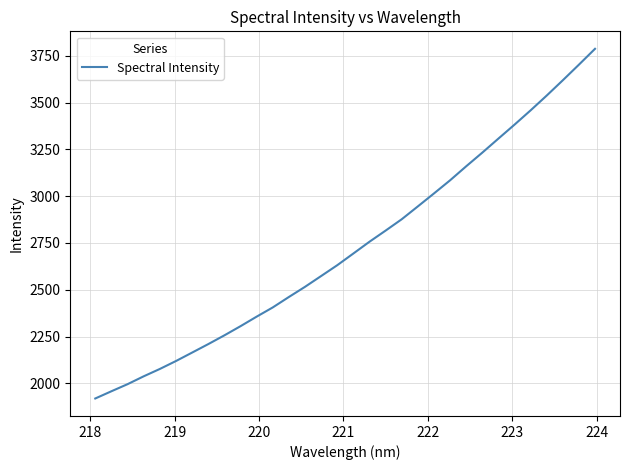

What is the smallest value displayed?

1918.8